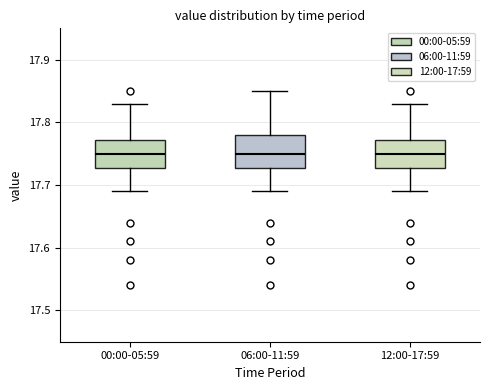

Reading left to right, read every box against the y-axis: the position of its median line, the range the box covers, and the ends of its whiskers. The values are not printed on the chart, so give them approximately, as read against the axis.

00:00-05:59: median 17.75, box 17.73 to 17.77, whiskers 17.69 to 17.83
06:00-11:59: median 17.75, box 17.73 to 17.78, whiskers 17.69 to 17.85
12:00-17:59: median 17.75, box 17.73 to 17.77, whiskers 17.69 to 17.83